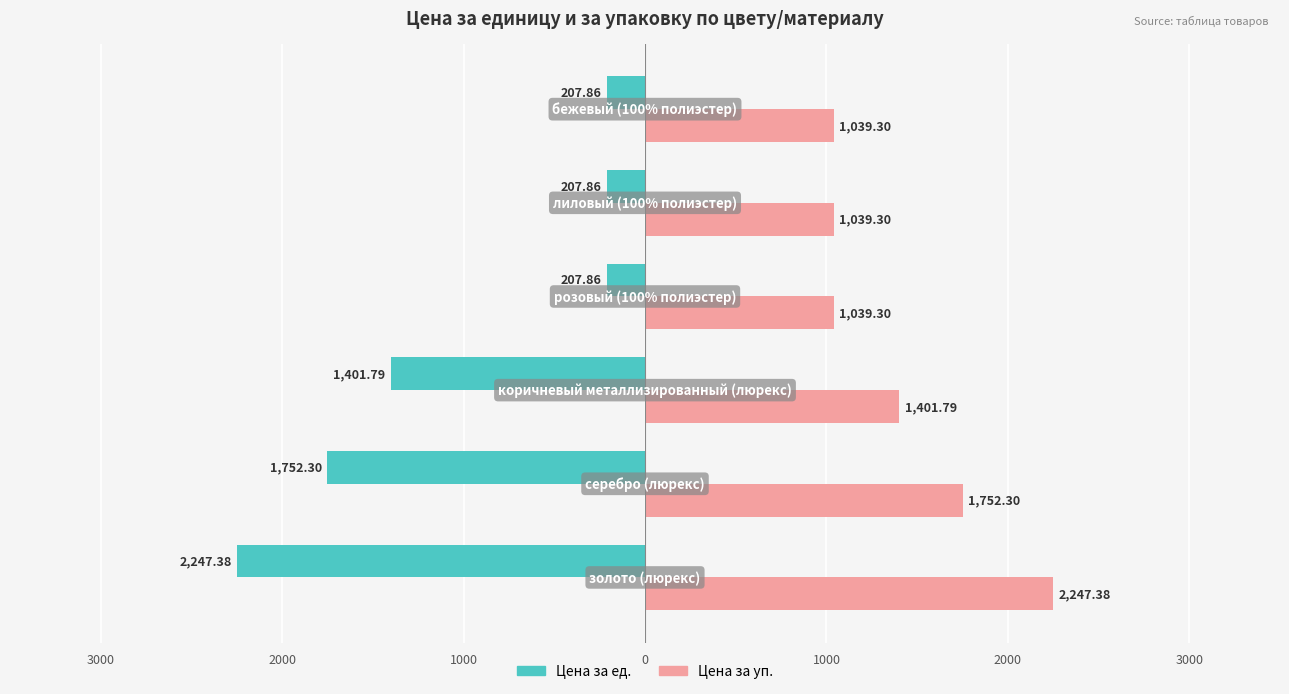

What are all the series names shown in the legend?

Цена за ед., Цена за уп.